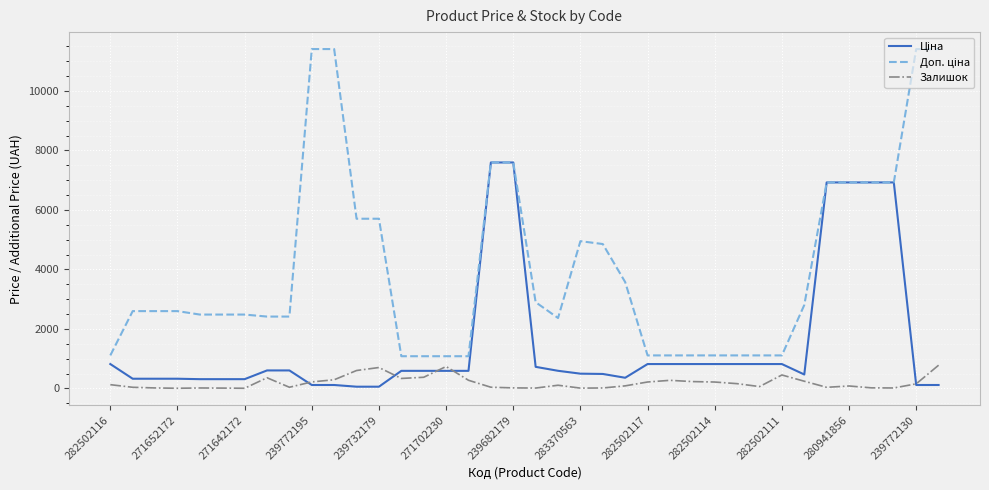

What is the greatest value displayed?

11410.0